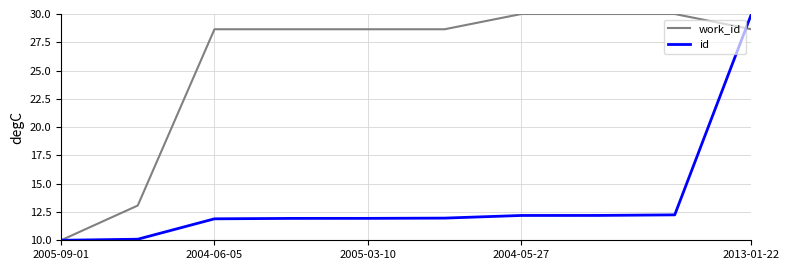

What is the highest value of the id series?

30.0